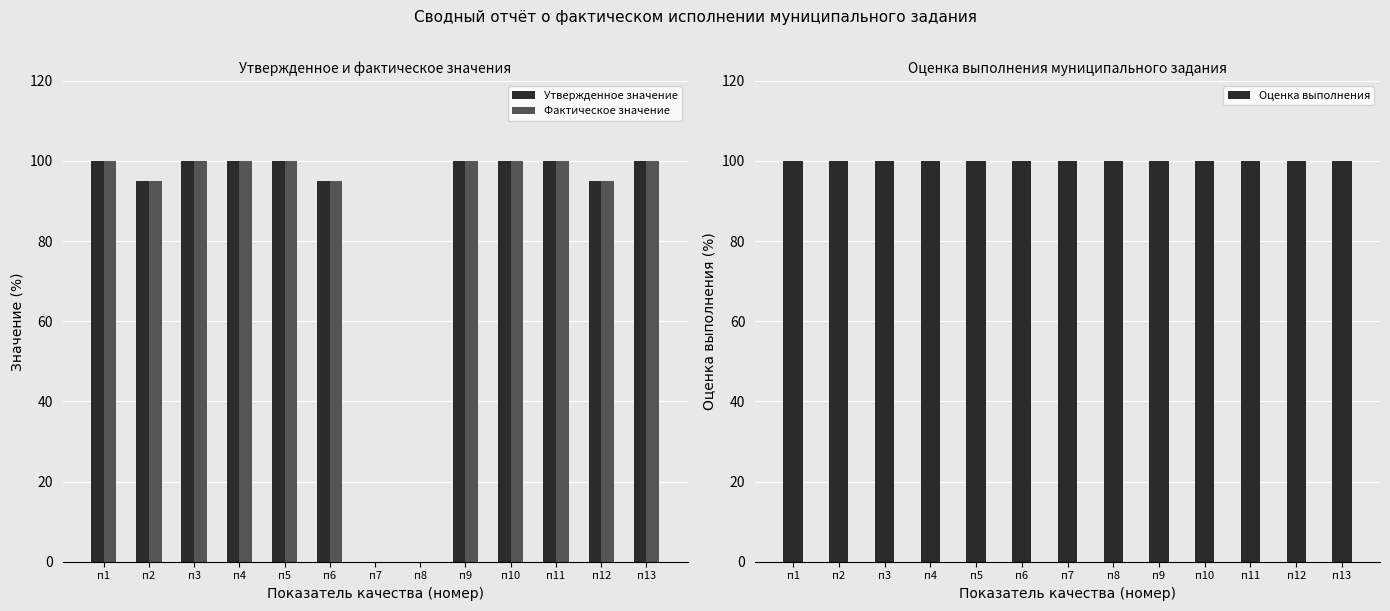

At which category does the chart reach its minimum across all series?

п7